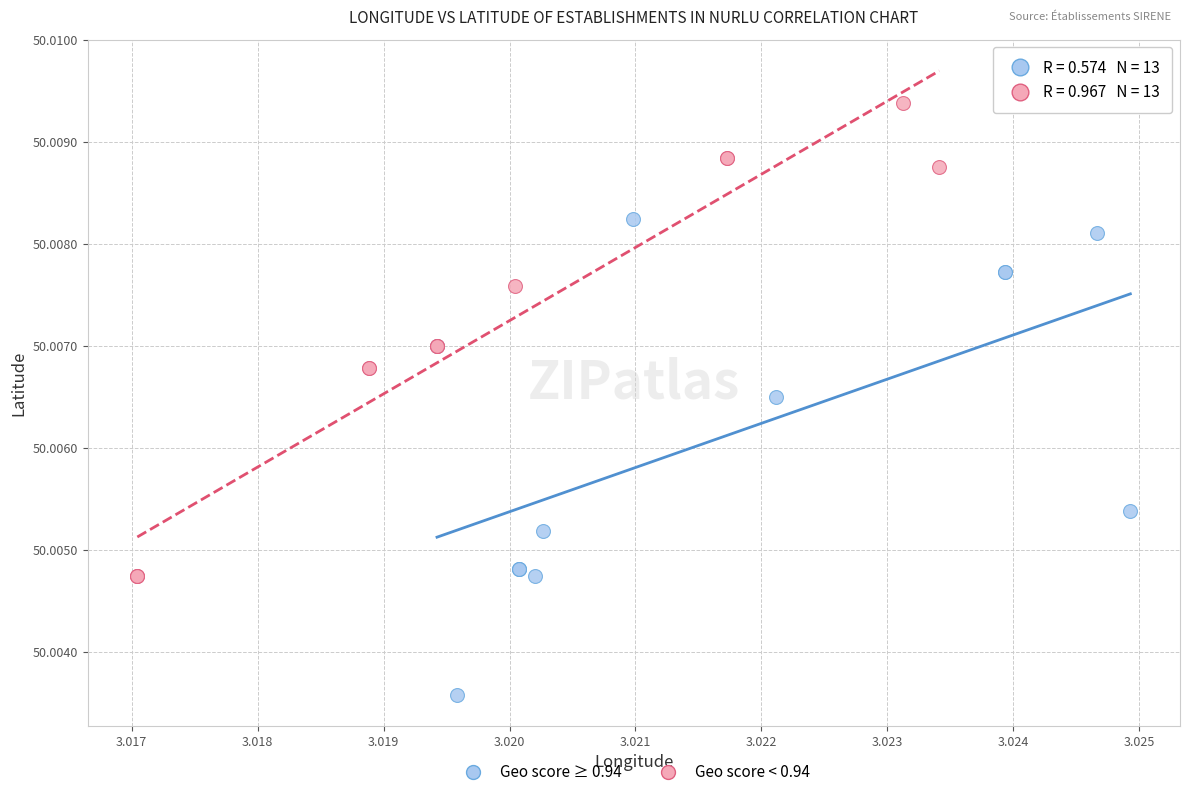

Which series contains the highest Y value?

Geo score < 0.94